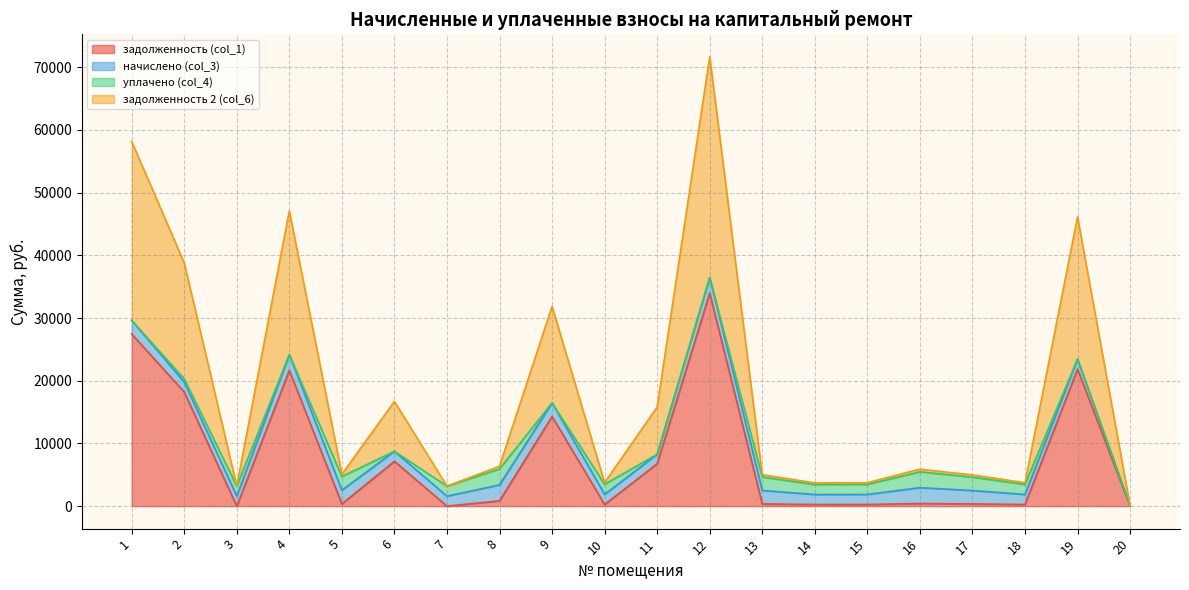

What is the highest value of the задолженность (col_1) series?

33963.2